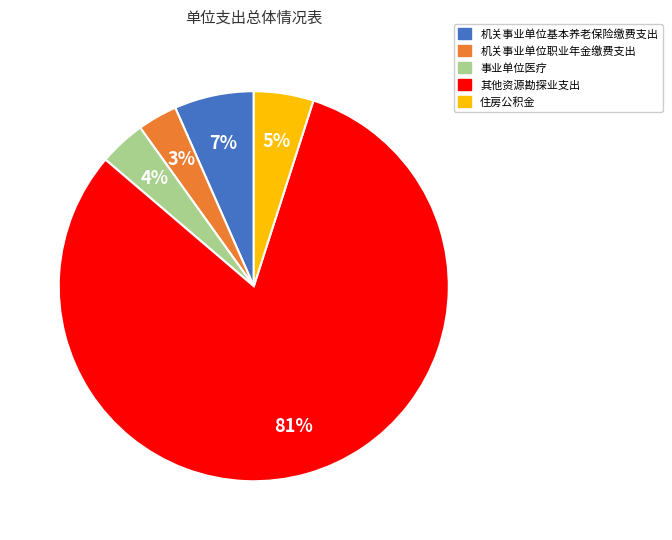

Count the number of slices in the pie.

5